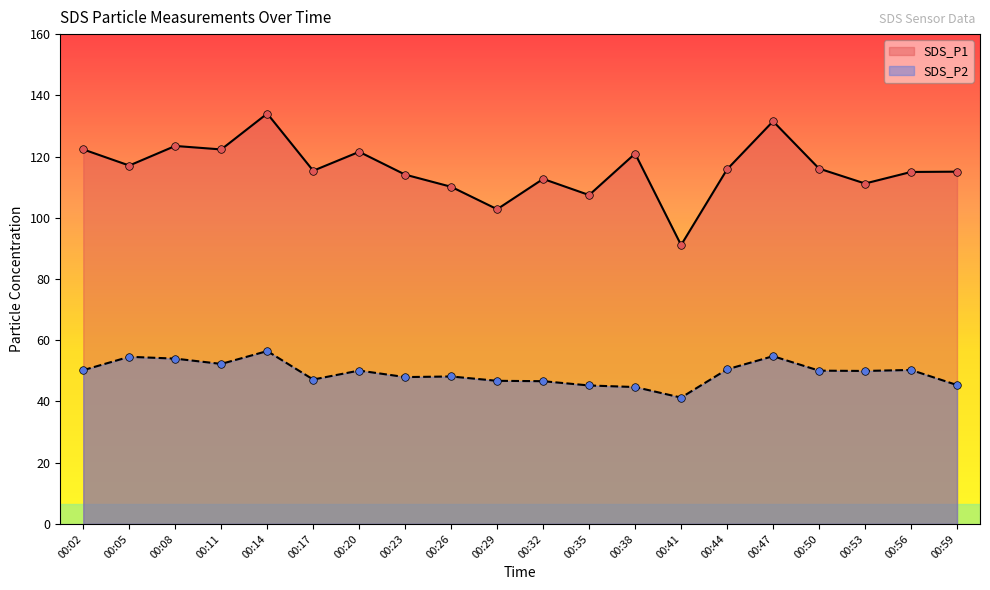

Which series has the widest spread of Y values?

SDS_P1